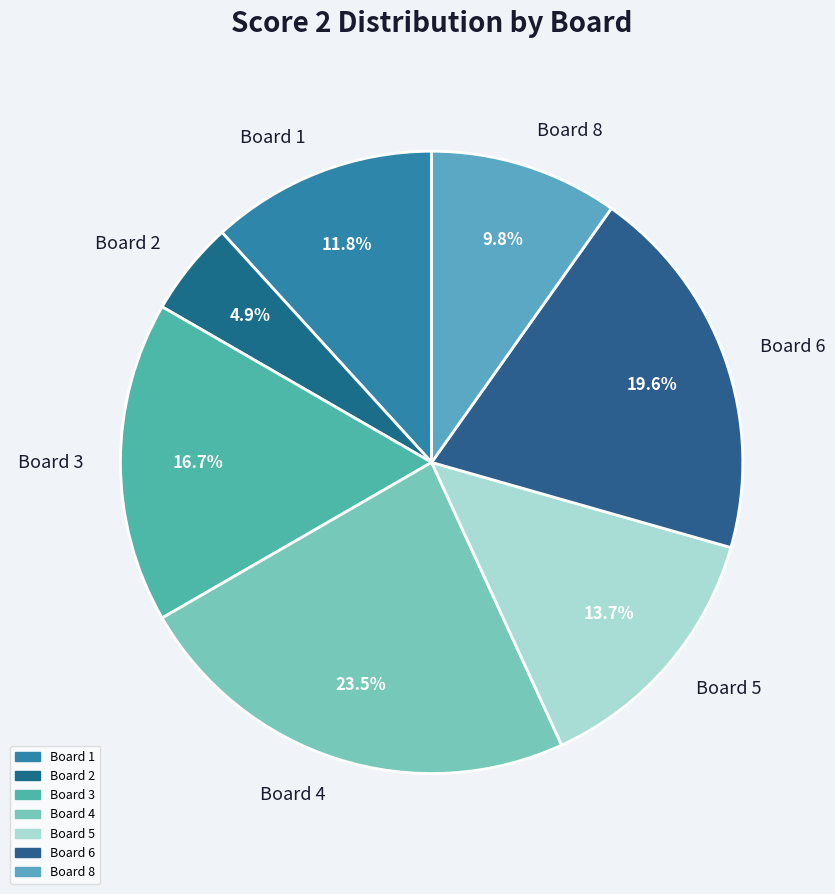

Which slice is the smallest?

Board 2